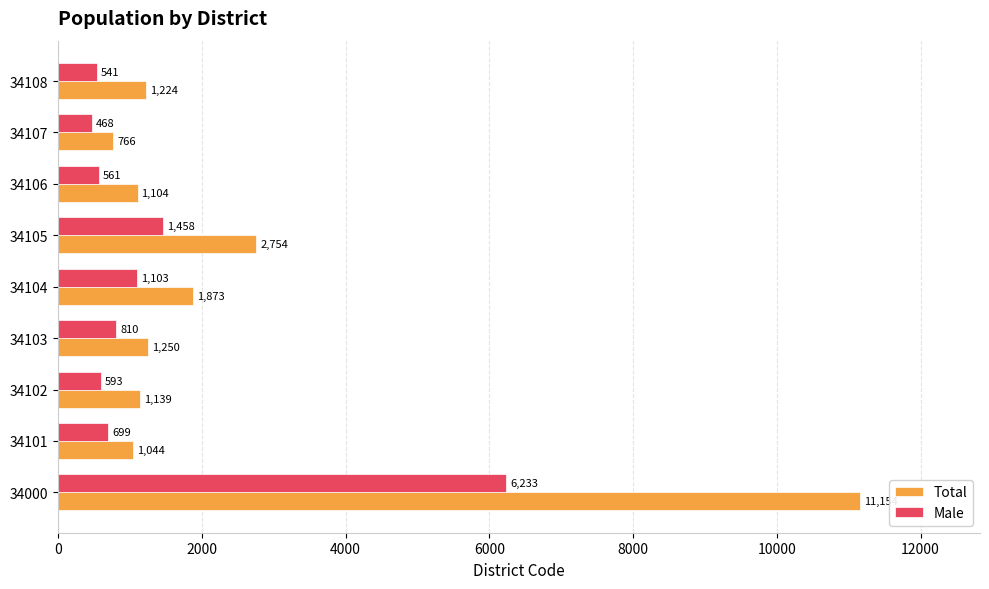

At which label does Total reach its minimum?

34107